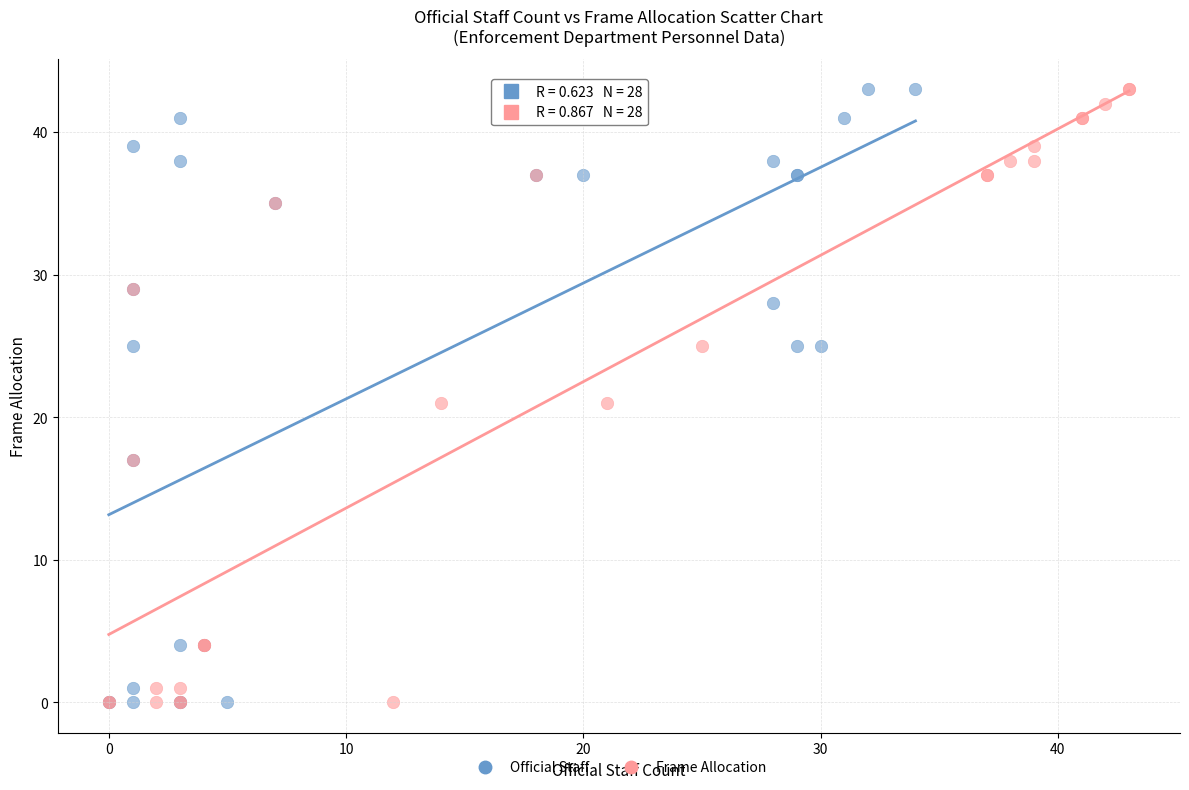

What are all the series names shown in the legend?

Official Staff, Frame Allocation